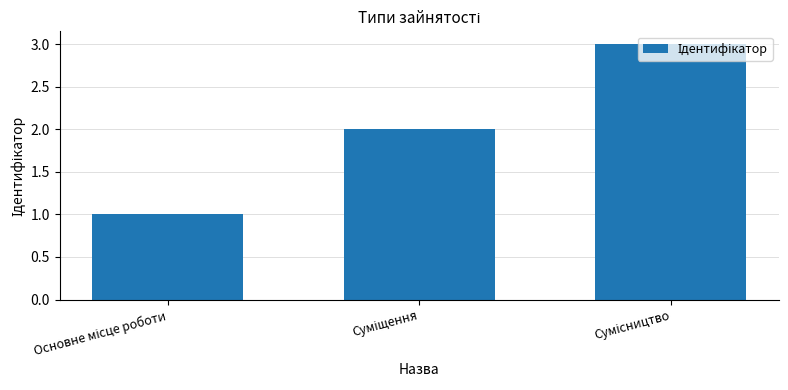

What is the greatest value displayed?

3